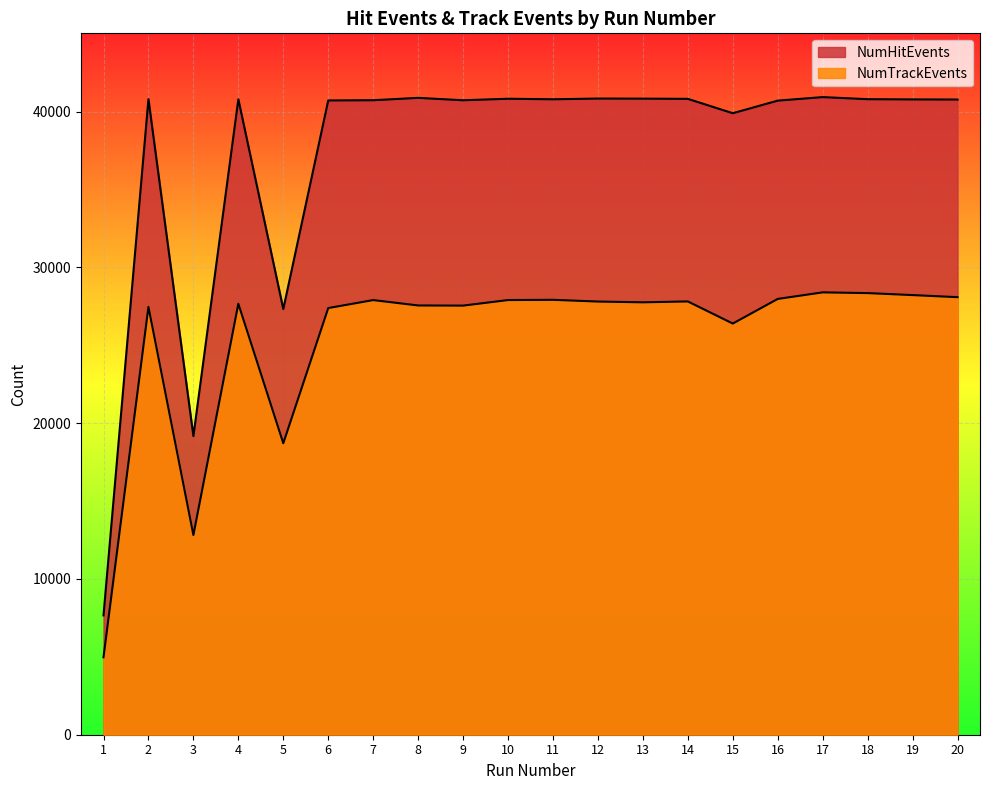

How many lines are shown in the chart?

2